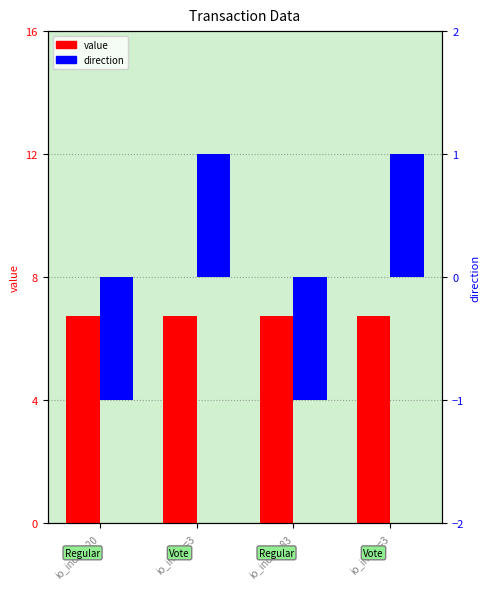

What is the total value across all series at io_index=3?

7.7